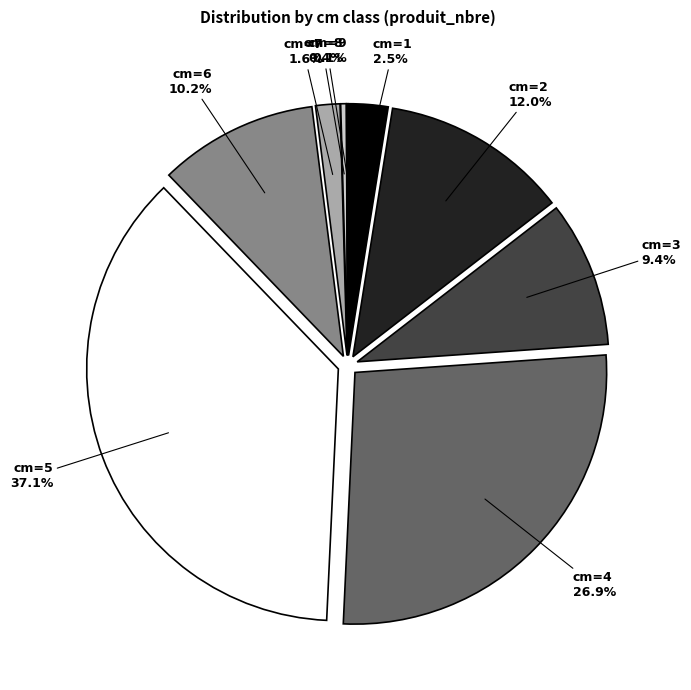

The 2 slice represents 1% of the pie. True or false?

False